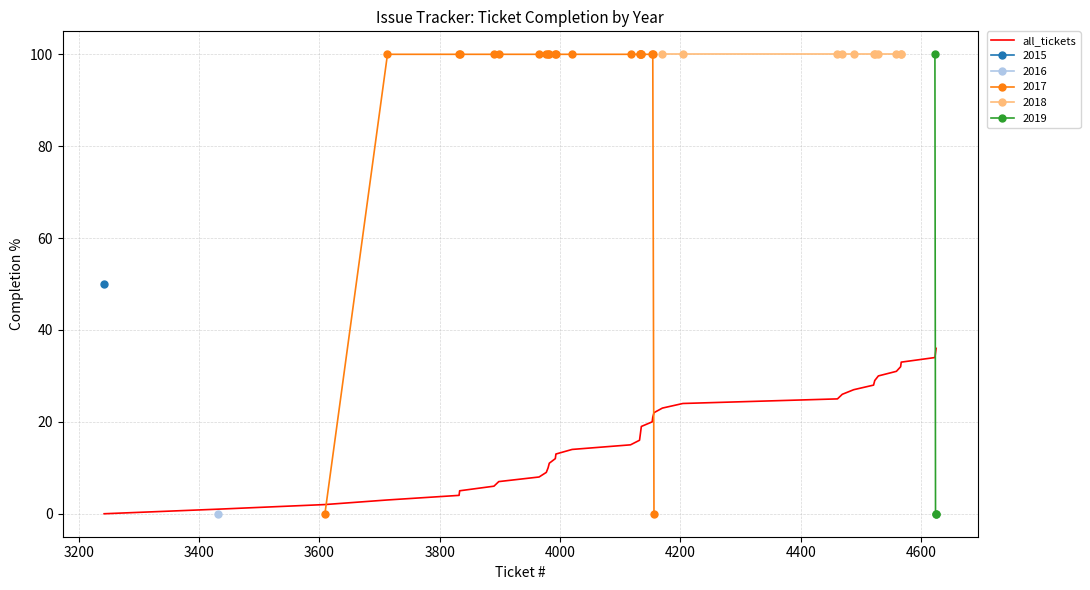

What is the highest value of the all_tickets series?

36